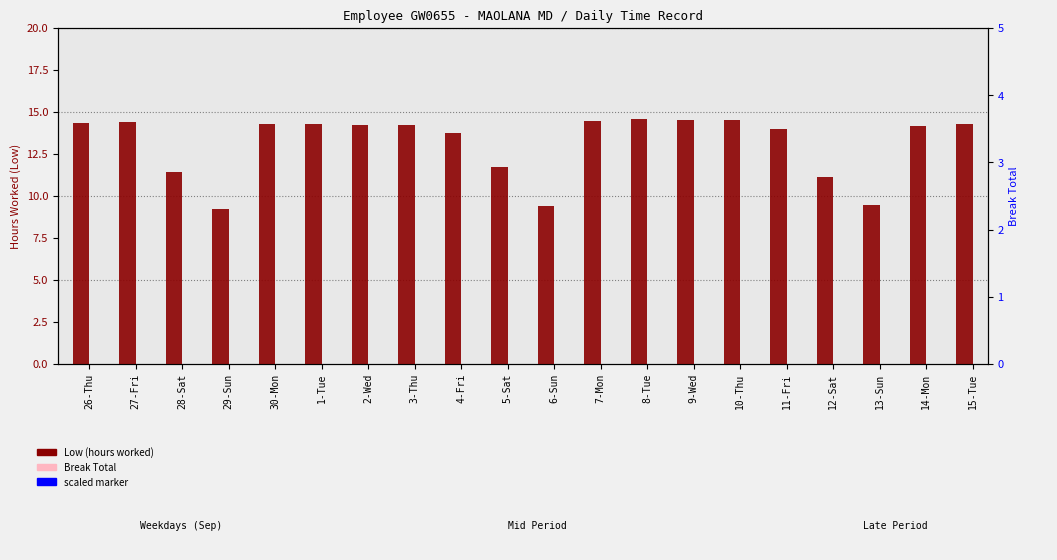

At which category is the sum across all series the highest?

8-Tue